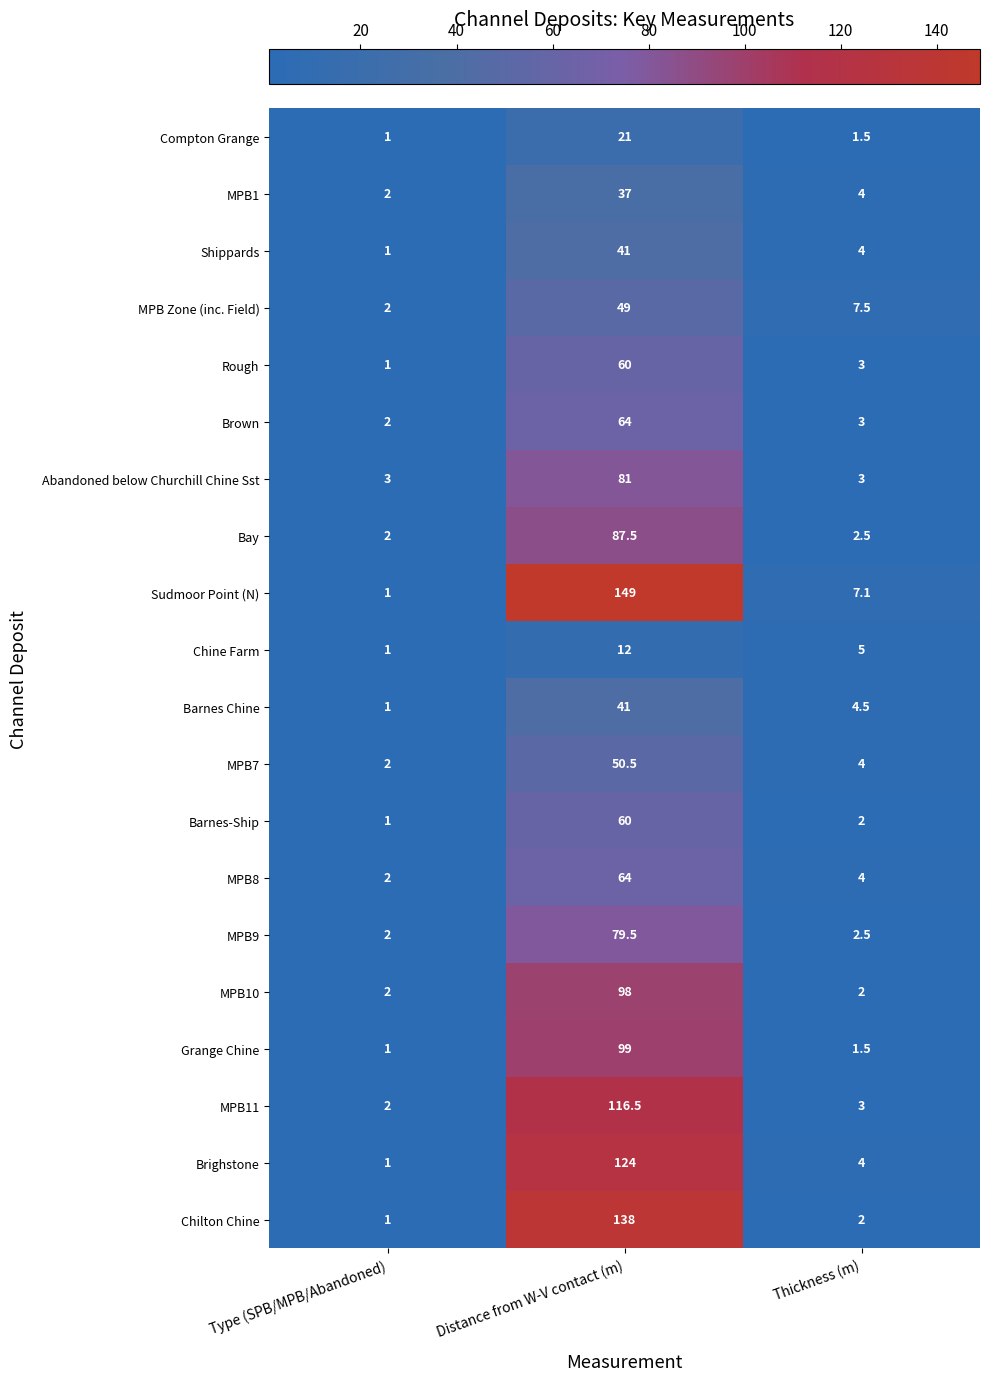

List the labels in order of MPB8 value, largest first.

Distance from W-V contact (m), Thickness (m), Type (SPB/MPB/Abandoned)